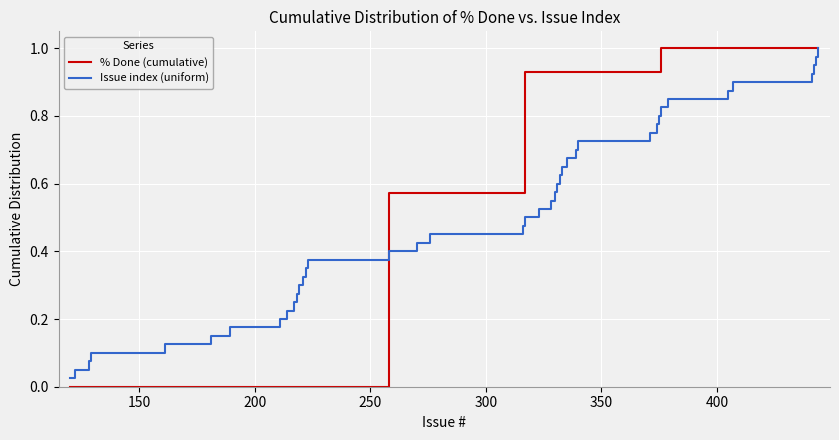

Which series has the largest range (max minus min)?

% Done (cumulative)